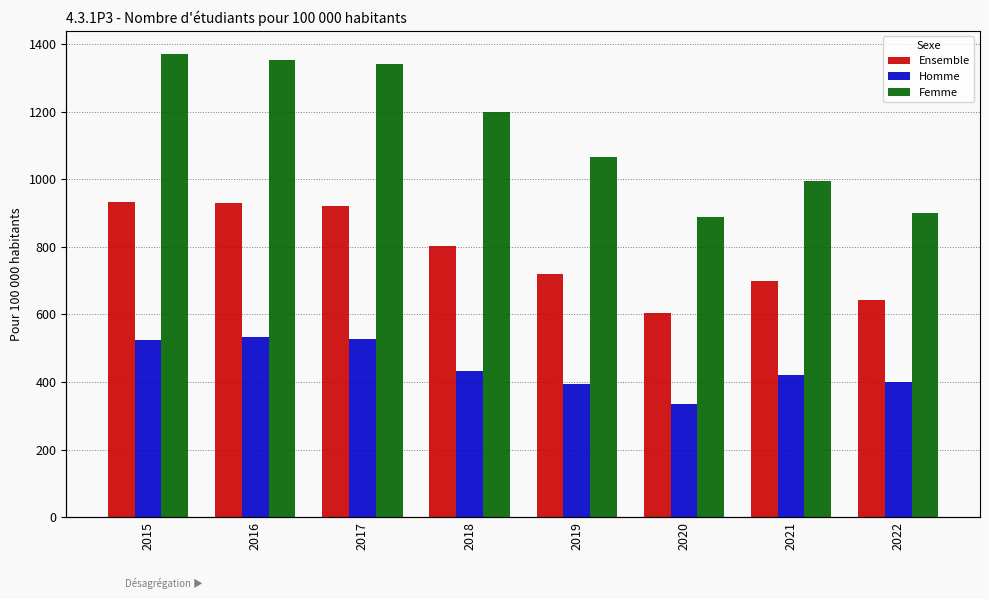

Reading left to right, transcribe all the data shown in this chart.

Ensemble: 932	929	922	804	719	603	699	642
Homme: 523	534	528	433	395	334	420	400
Femme: 1371	1352	1342	1199	1065	890	994	899